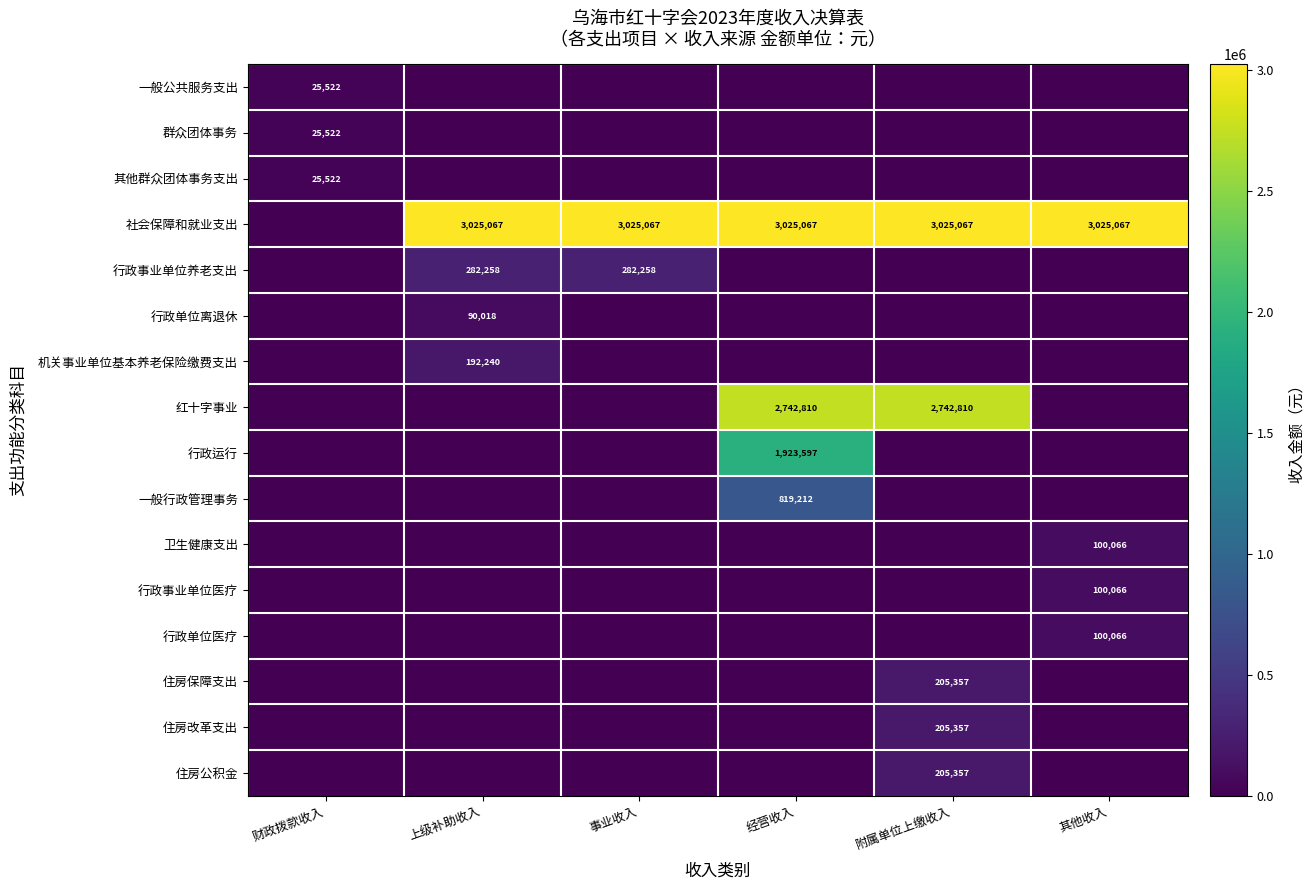

True or false: 卫生健康支出 has a value of 68418 at 其他收入.

False